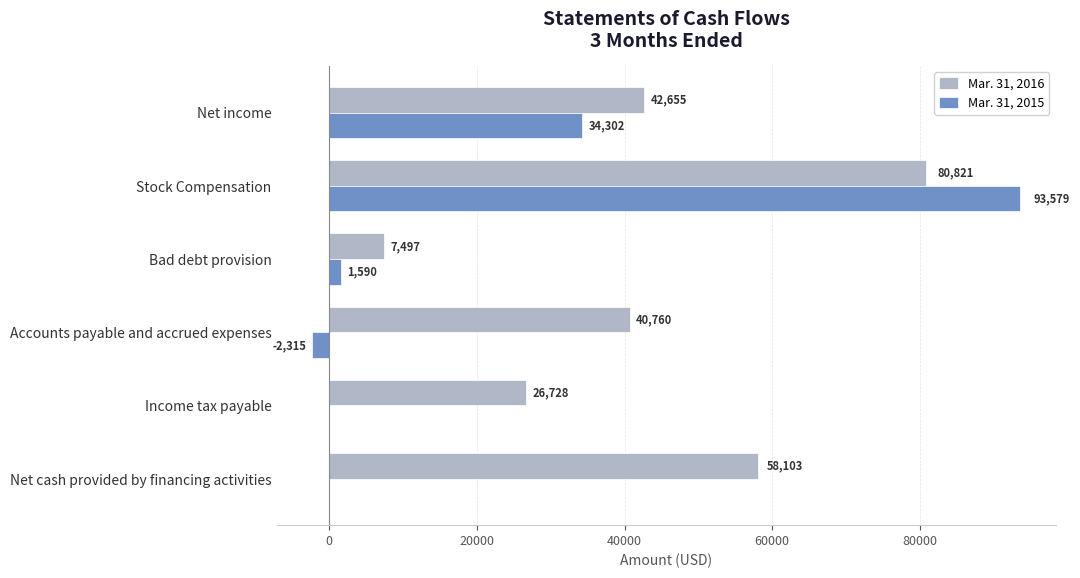

Which category has the highest value across all series?

Stock Compensation